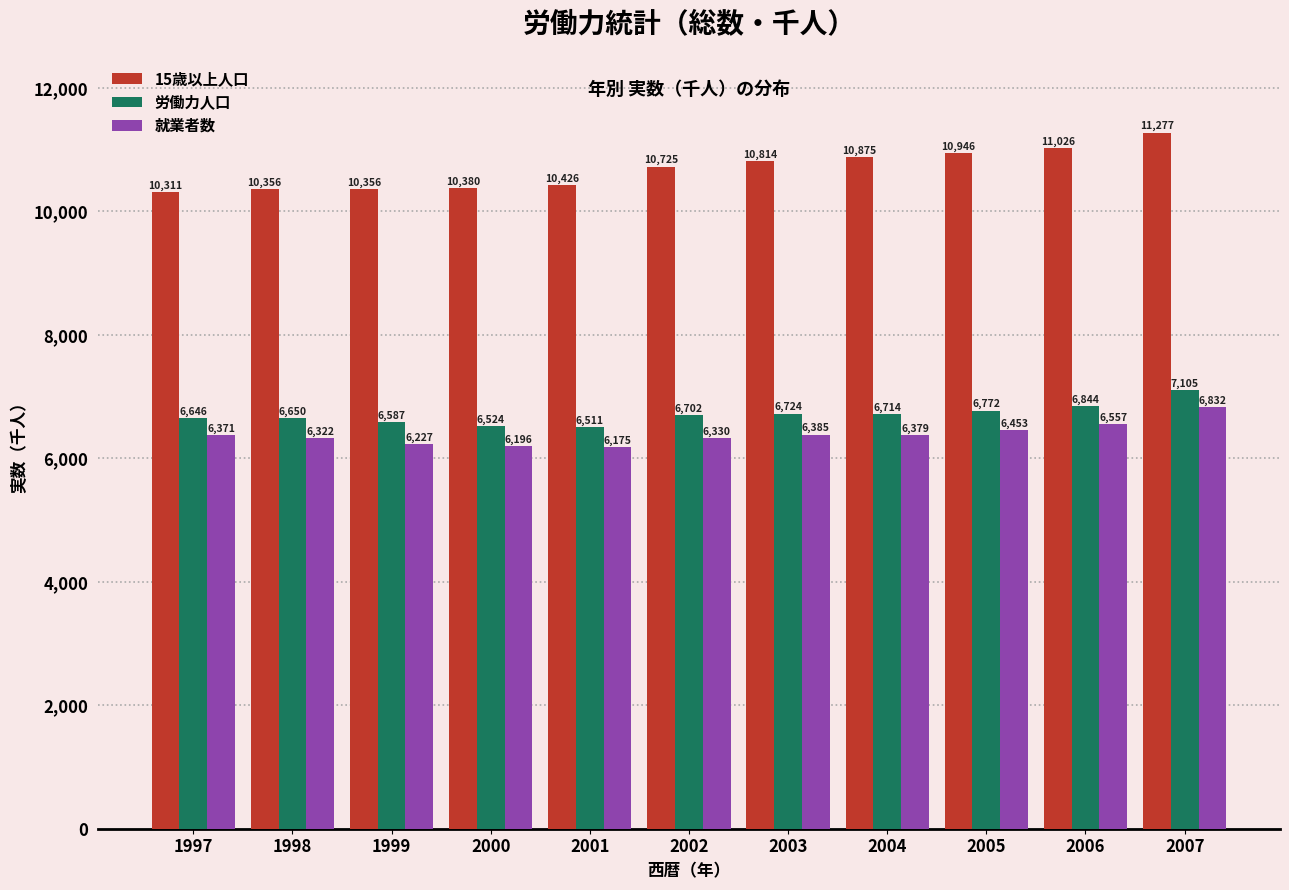

Reading left to right, extract all data points from this chart.

15歳以上人口: 10311	10356	10356	10380	10426	10725	10814	10875	10946	11026	11277
労働力人口: 6646	6650	6587	6524	6511	6702	6724	6714	6772	6844	7105
就業者数: 6371	6322	6227	6196	6175	6330	6385	6379	6453	6557	6832